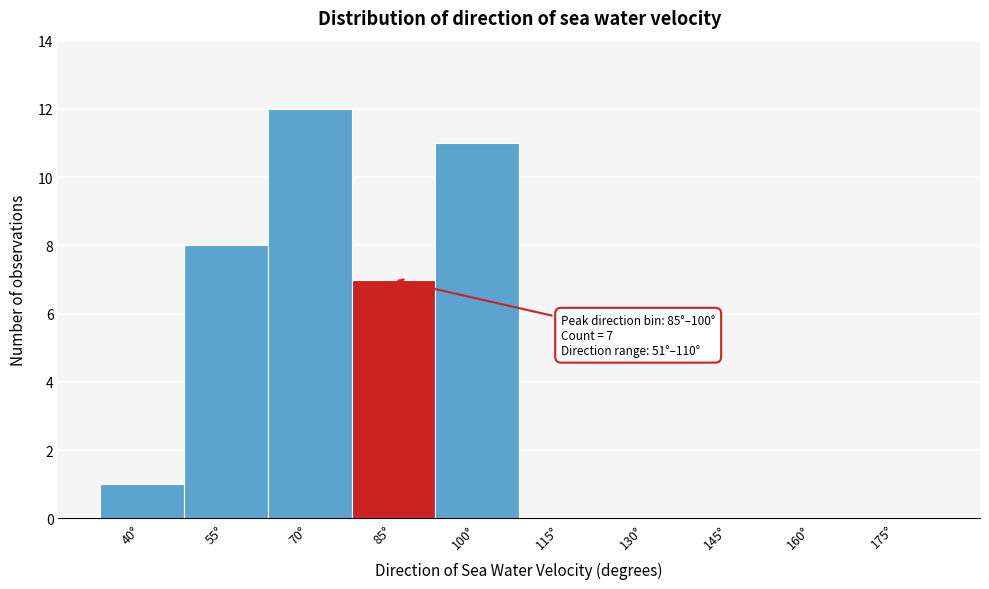

Reading left to right, what are all the values shown in this chart?

40°=1	55°=8	70°=12	85°=7	100°=11	115°=0	130°=0	145°=0	160°=0	175°=0